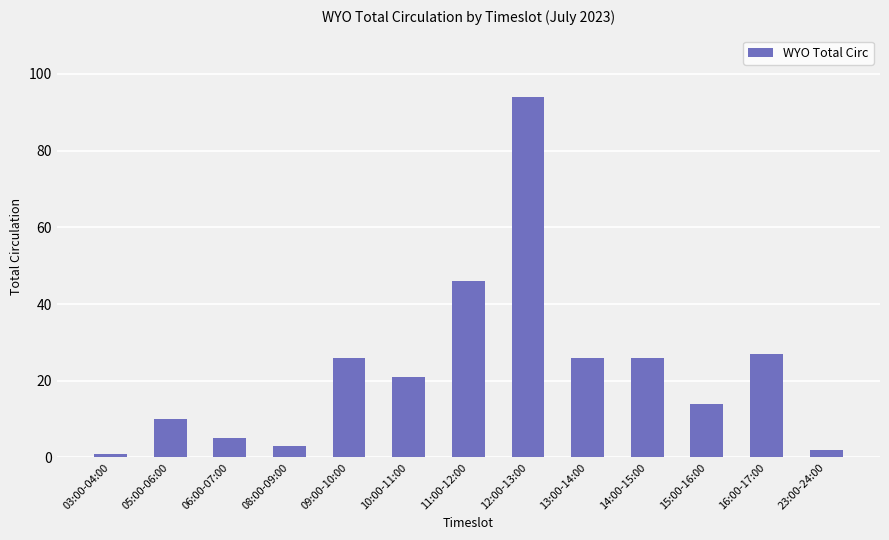

What is the label of the 12th bar from the left?

16:00-17:00